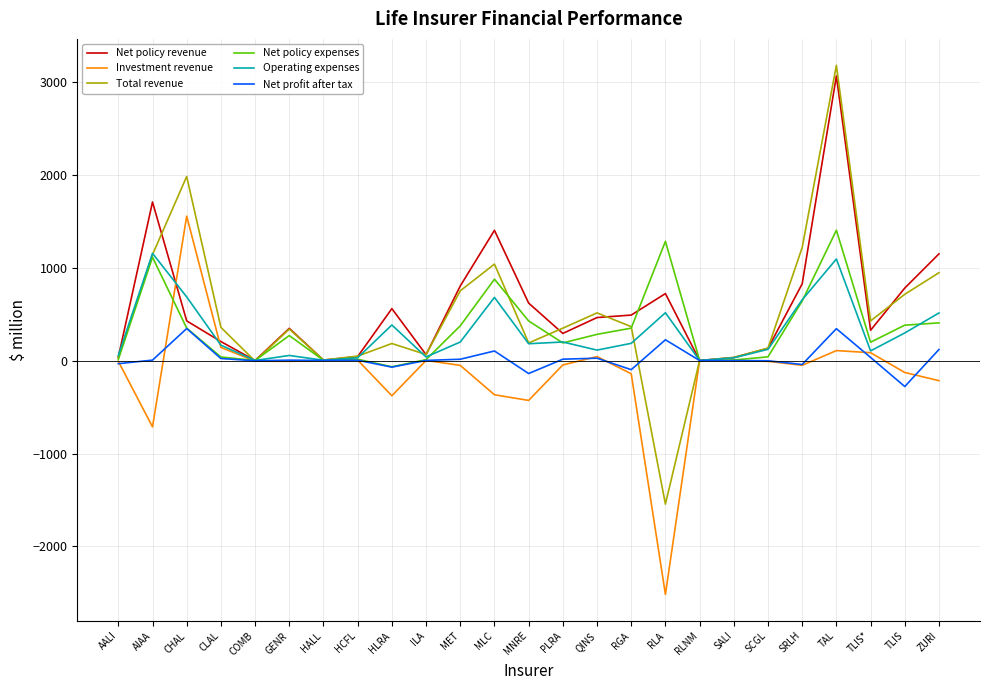

Where is the first local maximum for Investment revenue?

CHAL